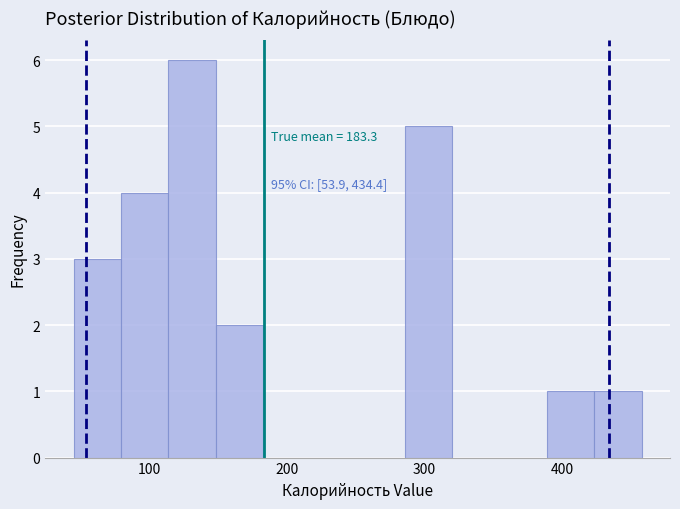

Around what value on the x-axis is the tallest bar? Give the approximate position of its centre, as read against the axis.

130